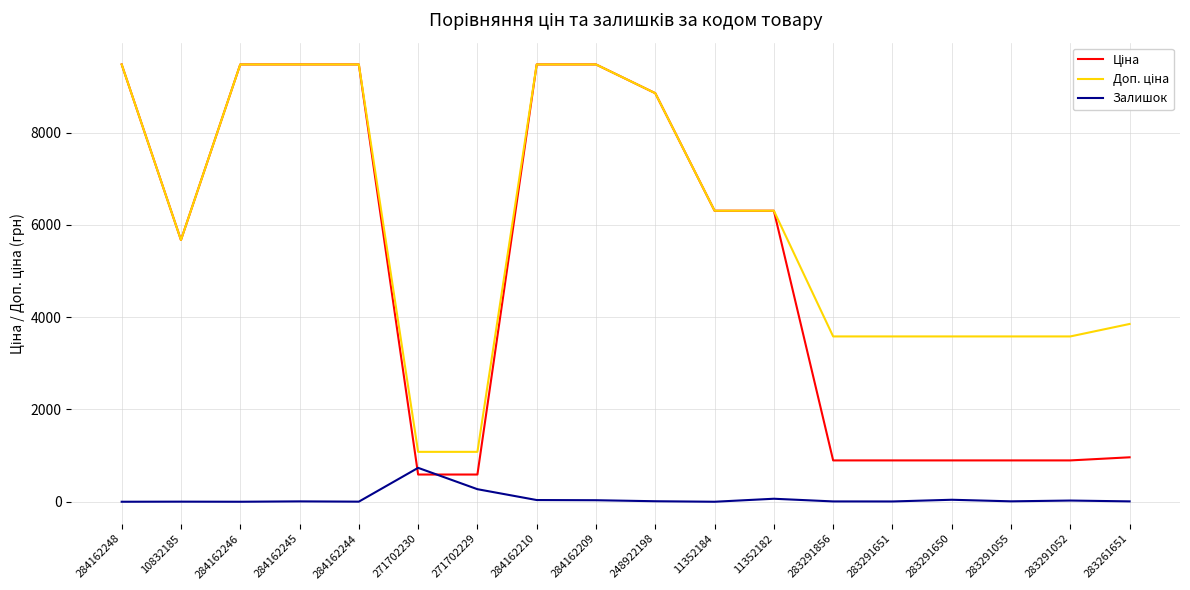

True or false: Залишок has a value of 2.0 at 10832185.

True